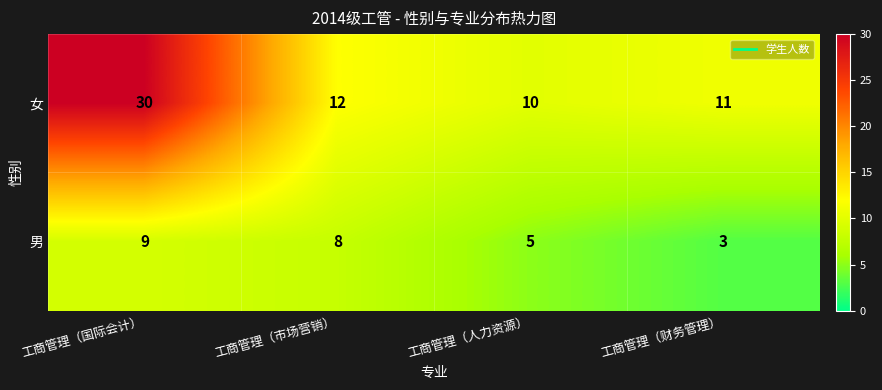

Which series has the largest range (max minus min)?

女